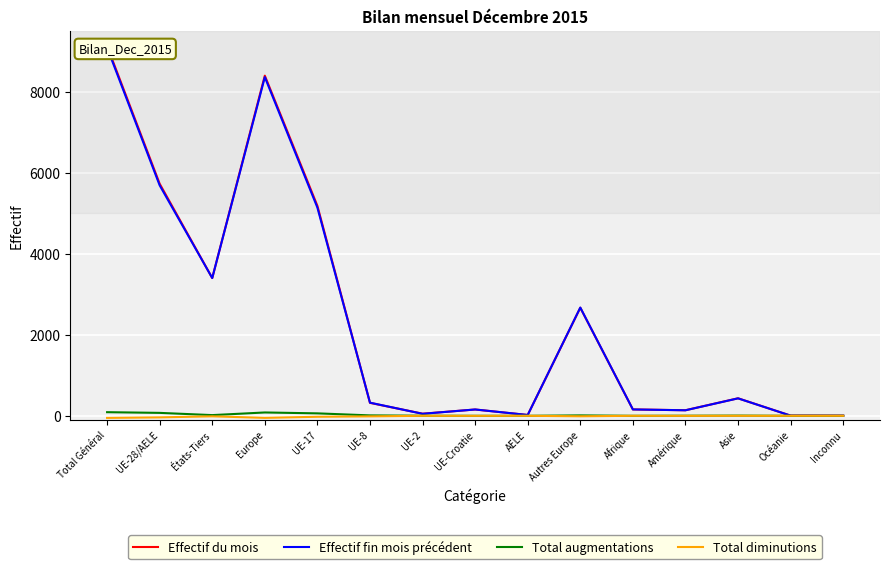

What is the label of the 9th point from the left?

AELE